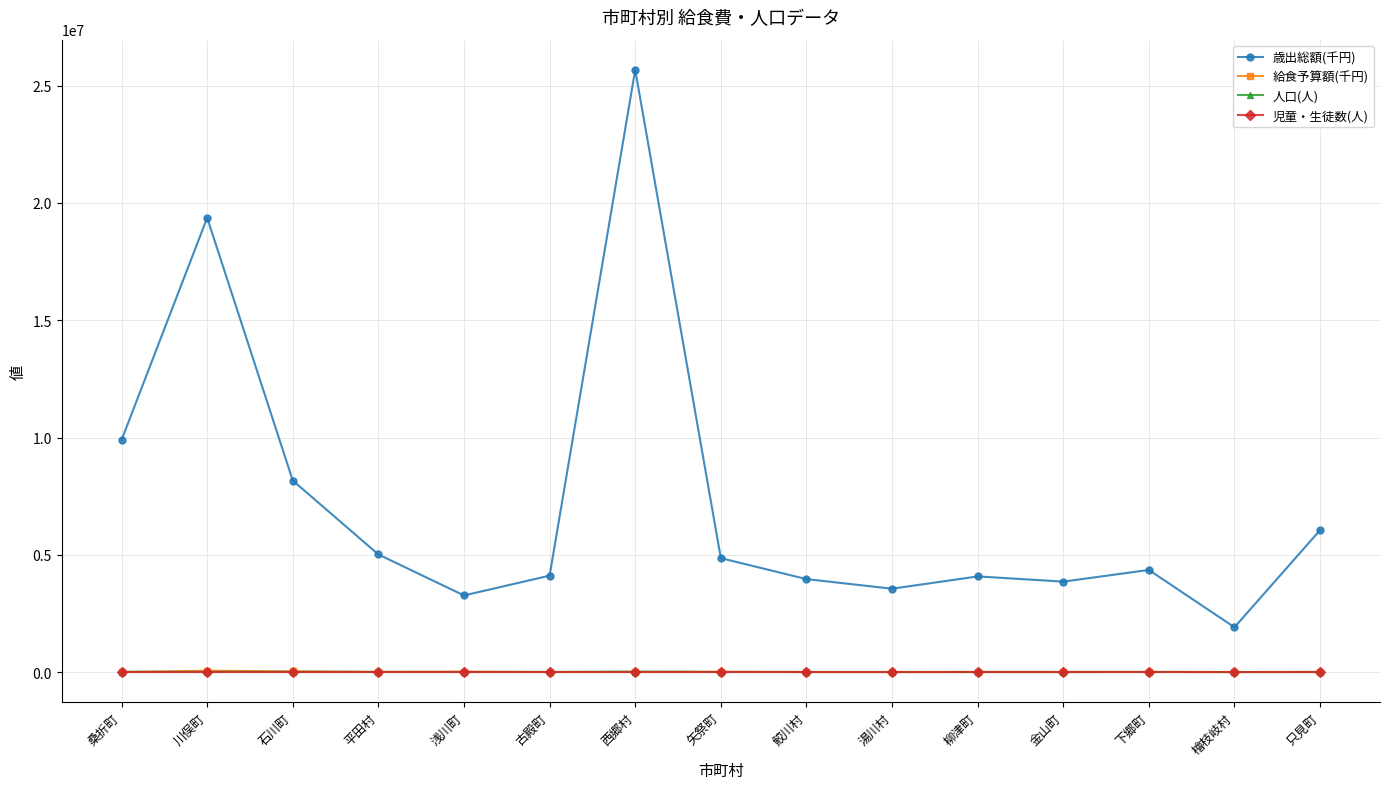

Which series has the largest total across all categories?

歳出総額(千円)